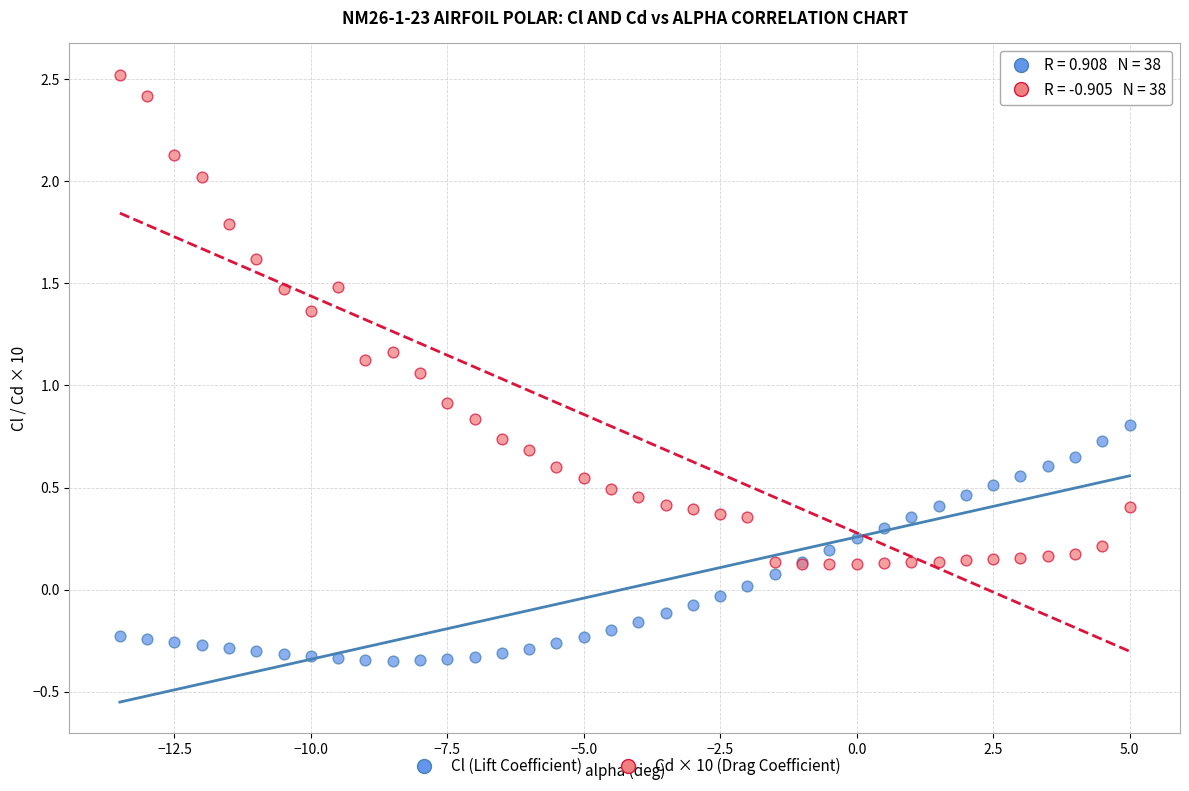

Which series contains the highest Y value?

Cd × 10 (Drag Coefficient)